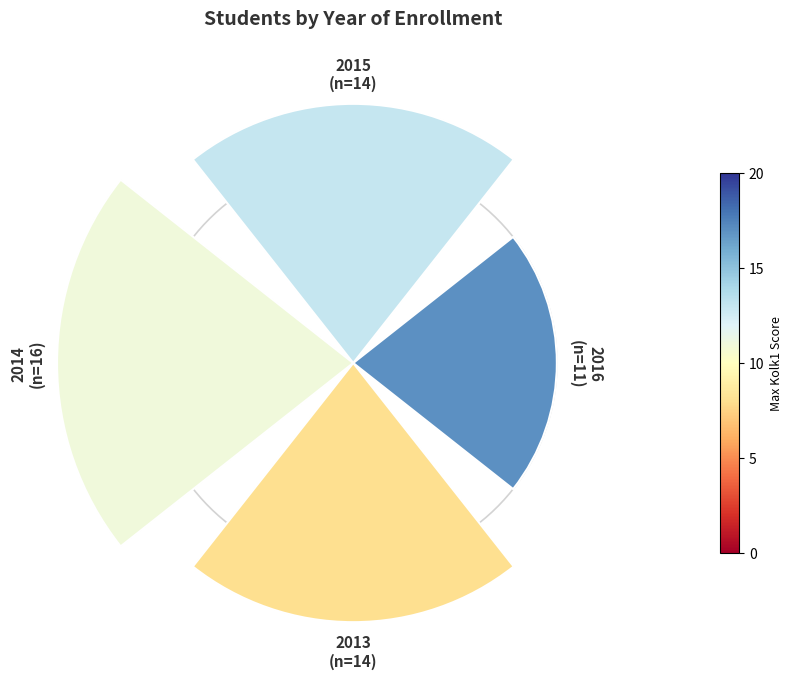

The 2016 slice represents 27% of the pie. True or false?

False